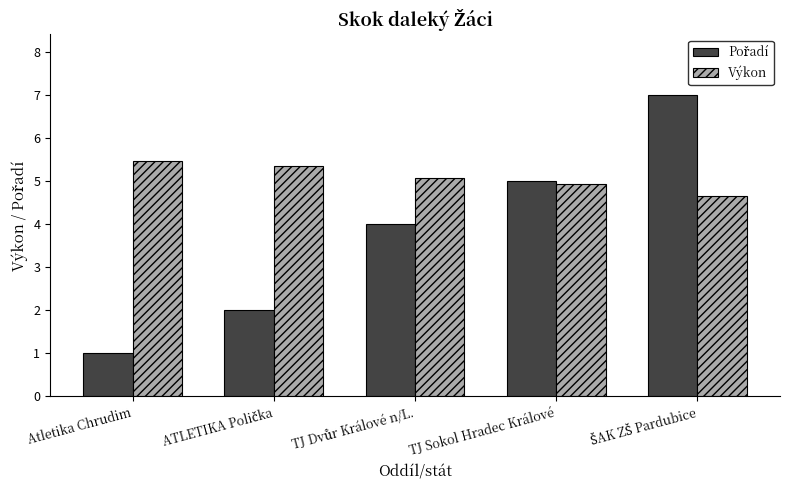

What is the difference between the maximum and minimum values in the Výkon series?

0.8